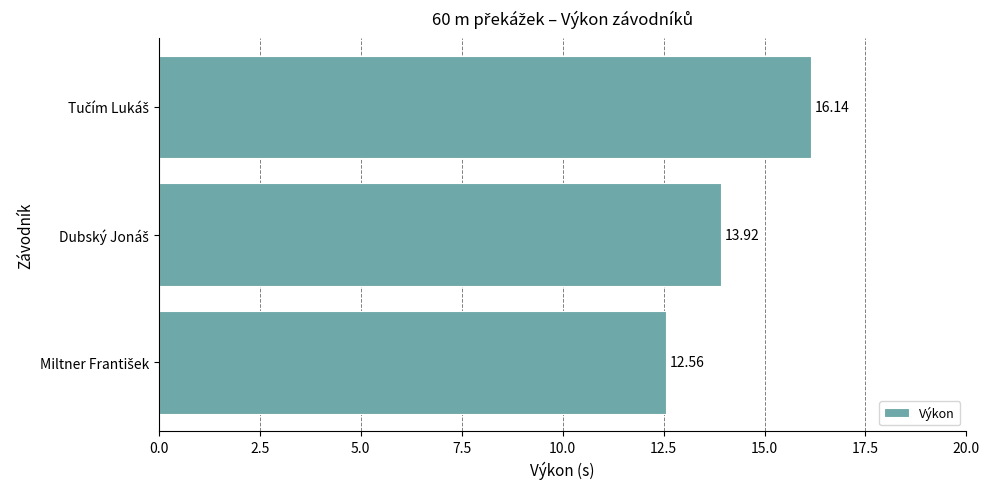

Count the number of values greater than 13.

2